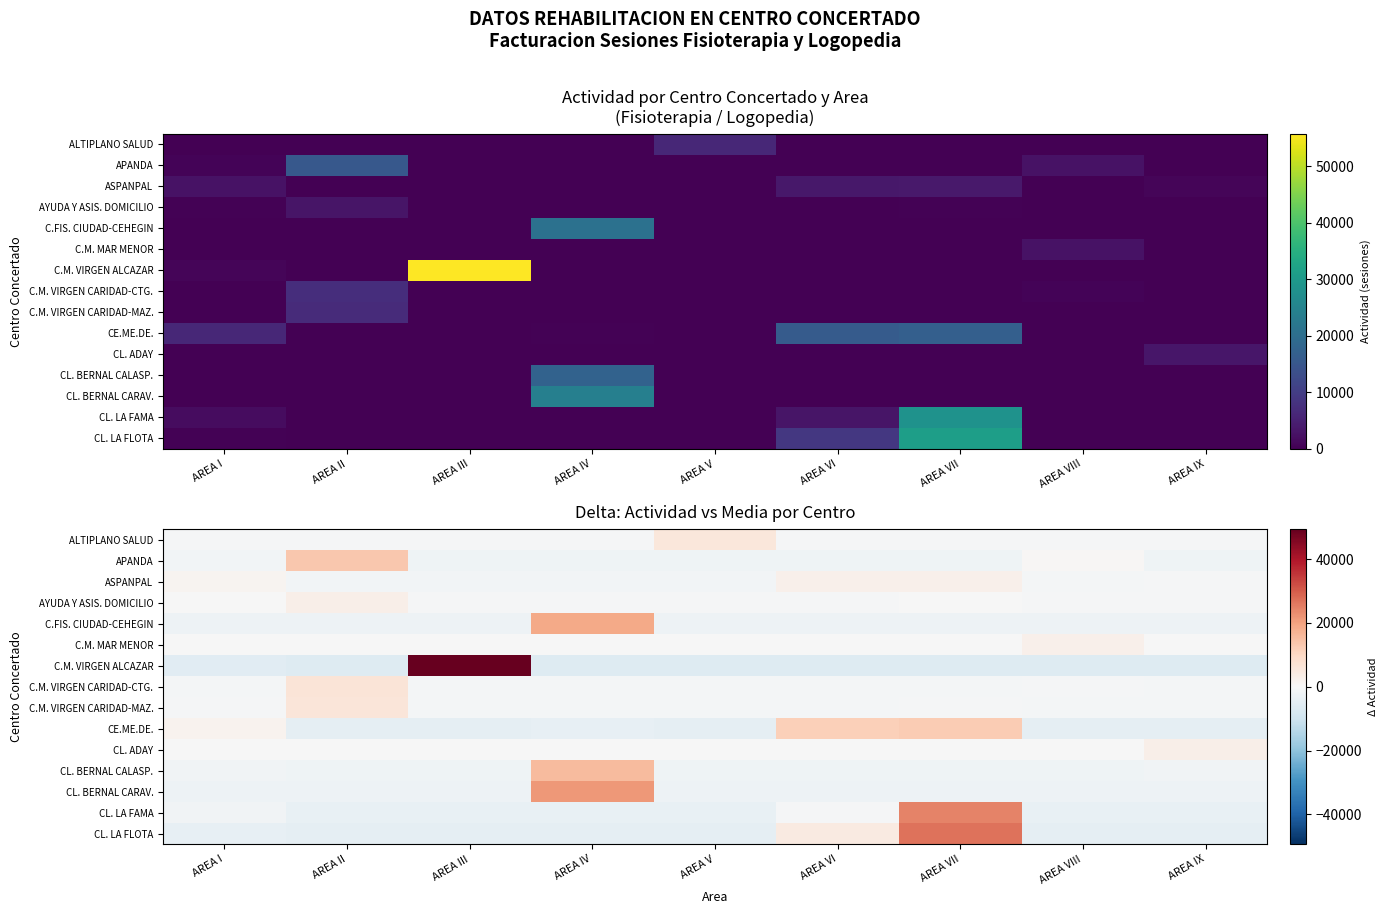

How many negative values does the CL. BERNAL CALASP. series have?

8